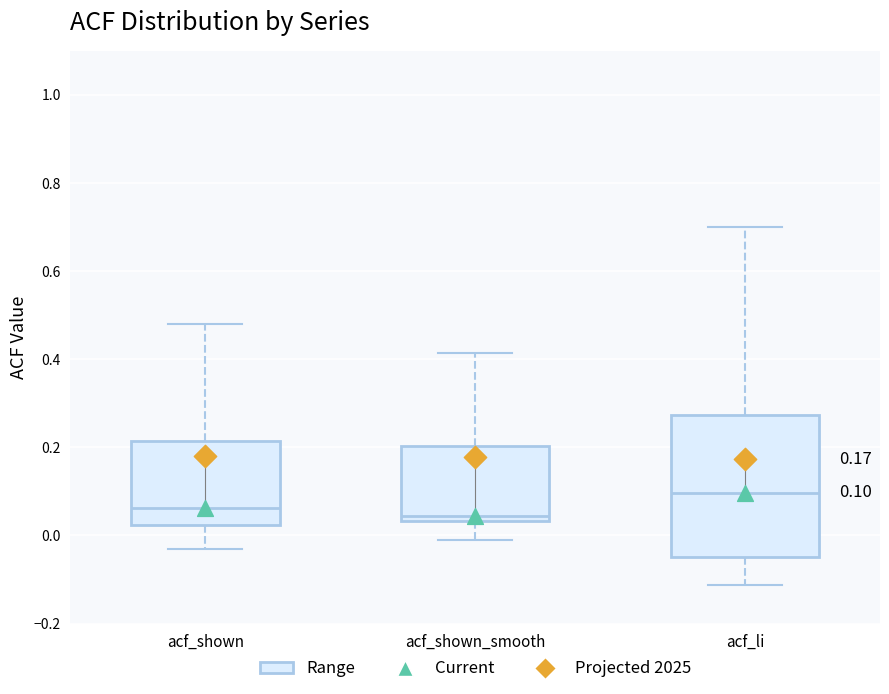

Which box is the tallest, from its lower edge to its upper edge?

acf_li